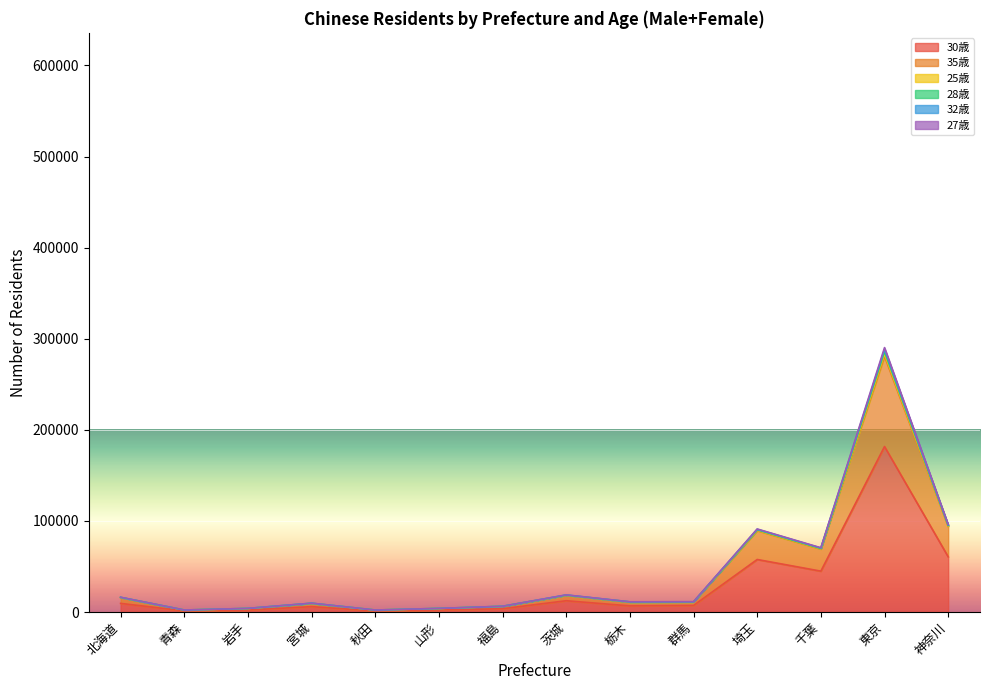

What is the difference between the highest and lowest values at 神奈川?

35409